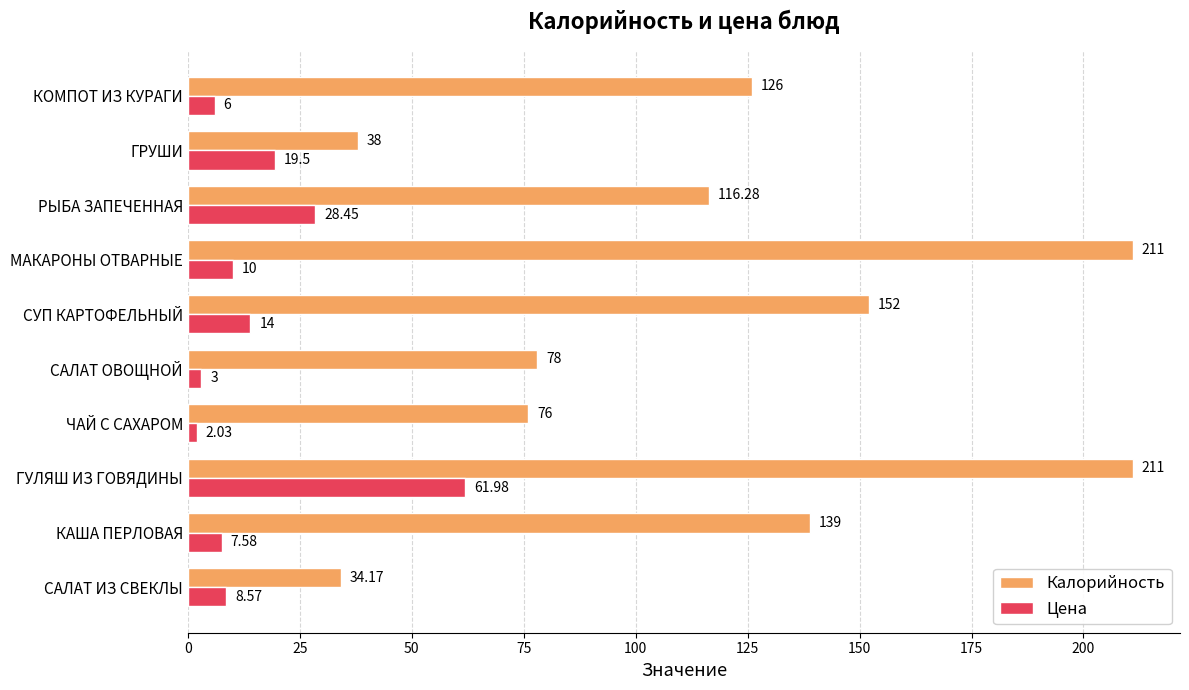

What is the spread (max minus min) of values at СУП КАРТОФЕЛЬНЫЙ?

138.0